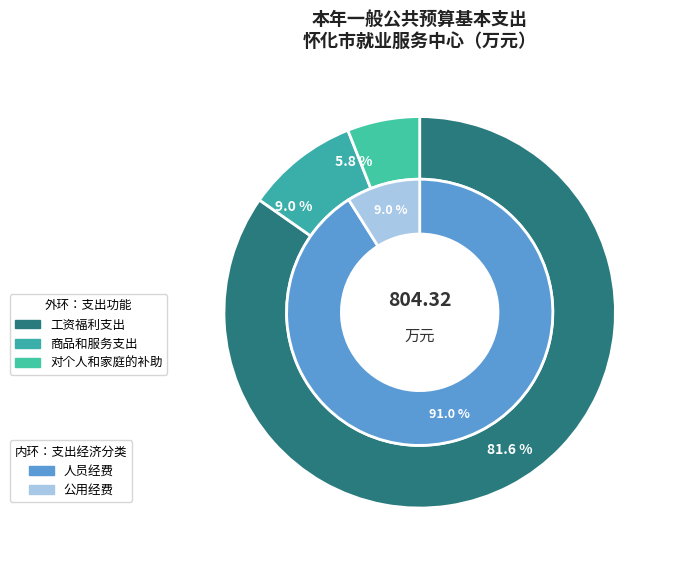

What percentage is the 商品和服务支出 slice, to the nearest percent?

9%